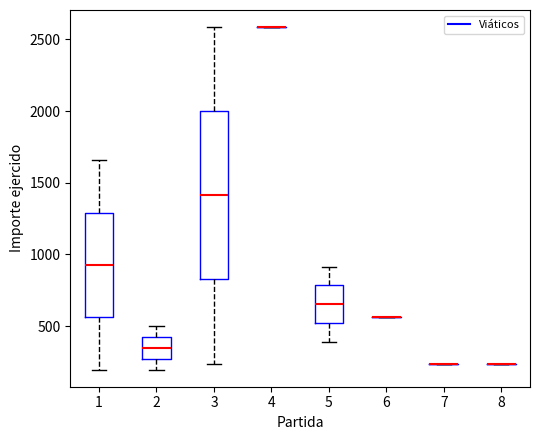

Where does the lower whisker of the box at x = 5 end on the y-axis? The values are not printed on the chart, so give them approximately, as read against the axis.

400